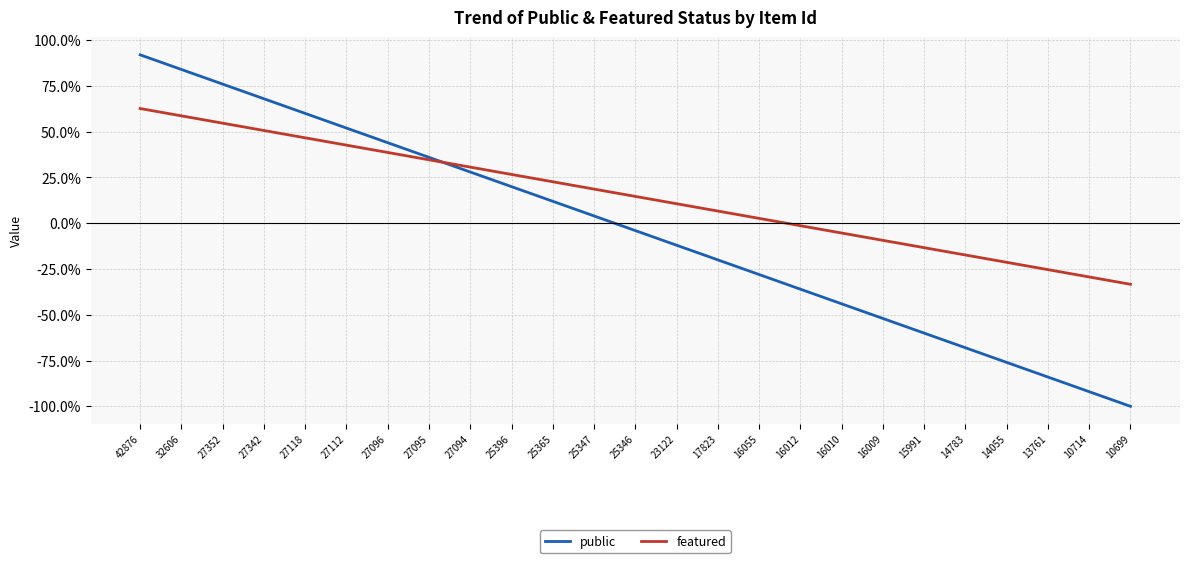

At 32606, list the series in order from largest to smallest.

public, featured